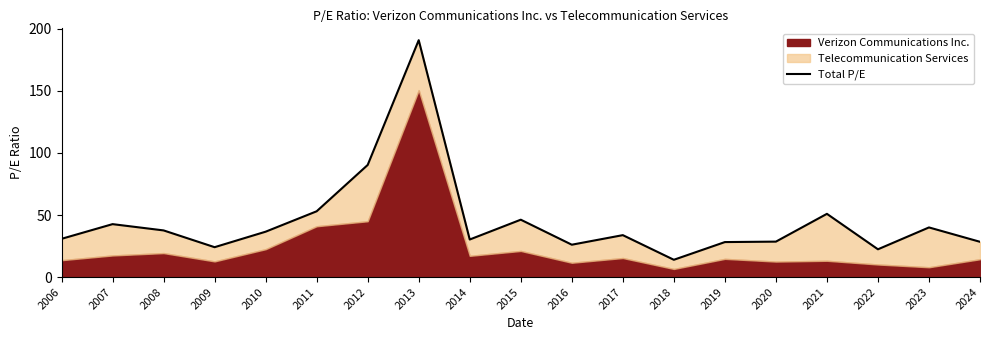

How many lines are shown in the chart?

1